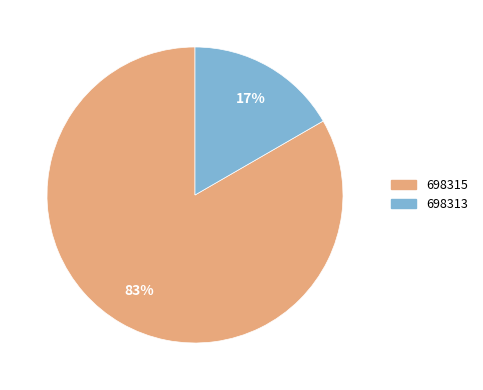

Is 698315 the majority of the pie?

Yes